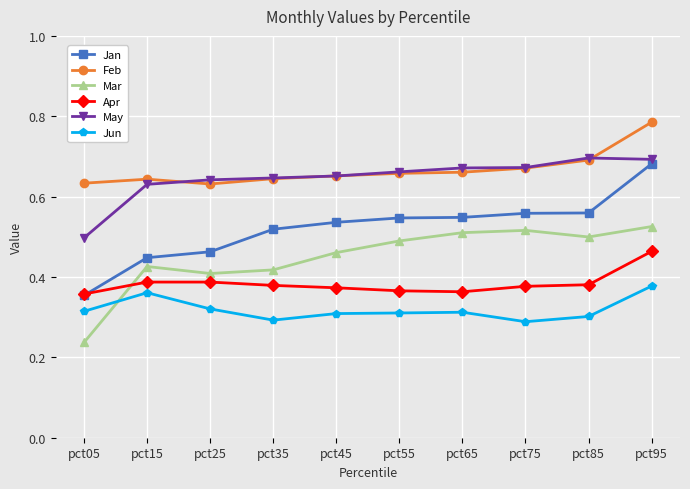

Between pct35 and pct95, which series saw the biggest shift?

Jan